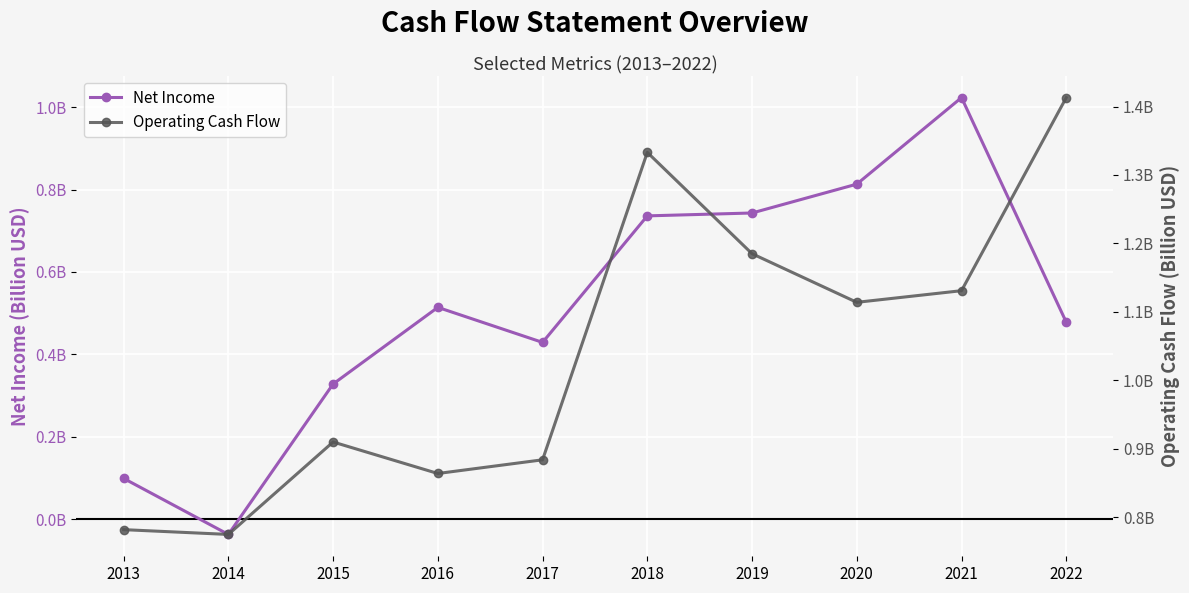

At which label does Net Income first exceed 0?

2013